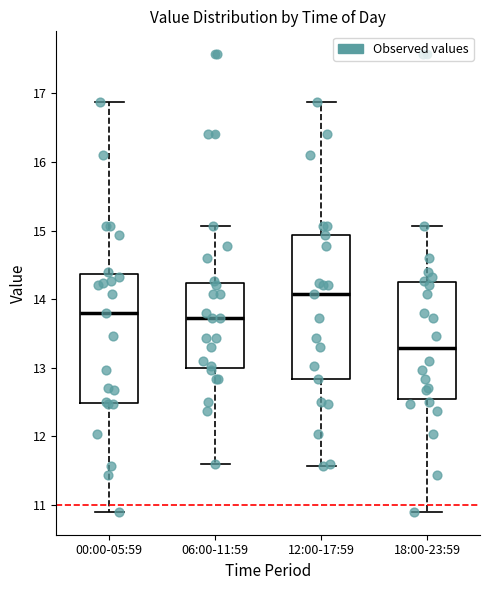

Reading left to right, transcribe this box plot: for each box, give where its median line is, the range the box spans, and where its two whiskers end, as read against the y-axis. The values are not printed on the chart, so give them approximately, as read against the axis.

00:00-05:59: median 13.8, box 12.5 to 14.4, whiskers 10.9 to 16.9
06:00-11:59: median 13.7, box 13.0 to 14.2, whiskers 11.6 to 15.1
12:00-17:59: median 14.1, box 12.8 to 14.9, whiskers 11.6 to 16.9
18:00-23:59: median 13.3, box 12.5 to 14.3, whiskers 10.9 to 15.1